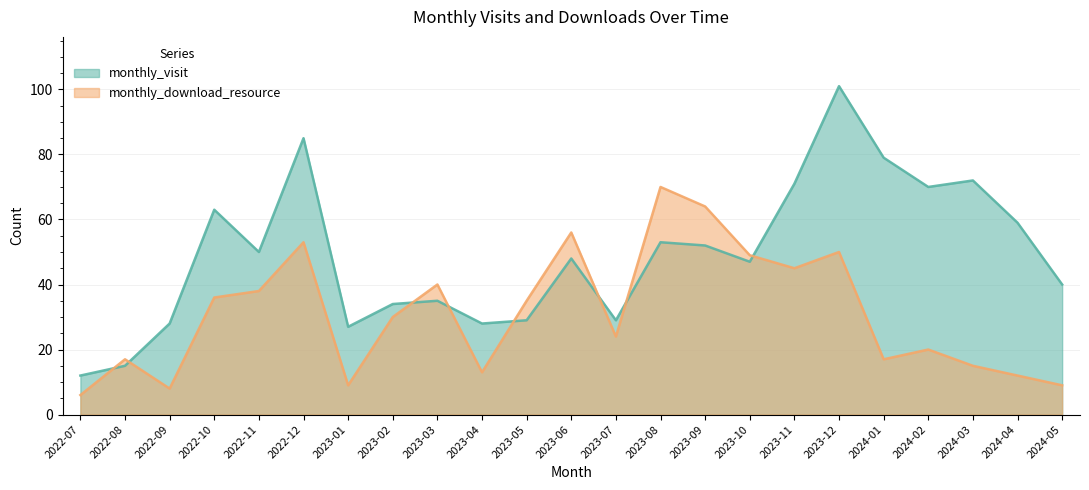

The value of monthly_visit at 2022-10 is 63. True or false?

True